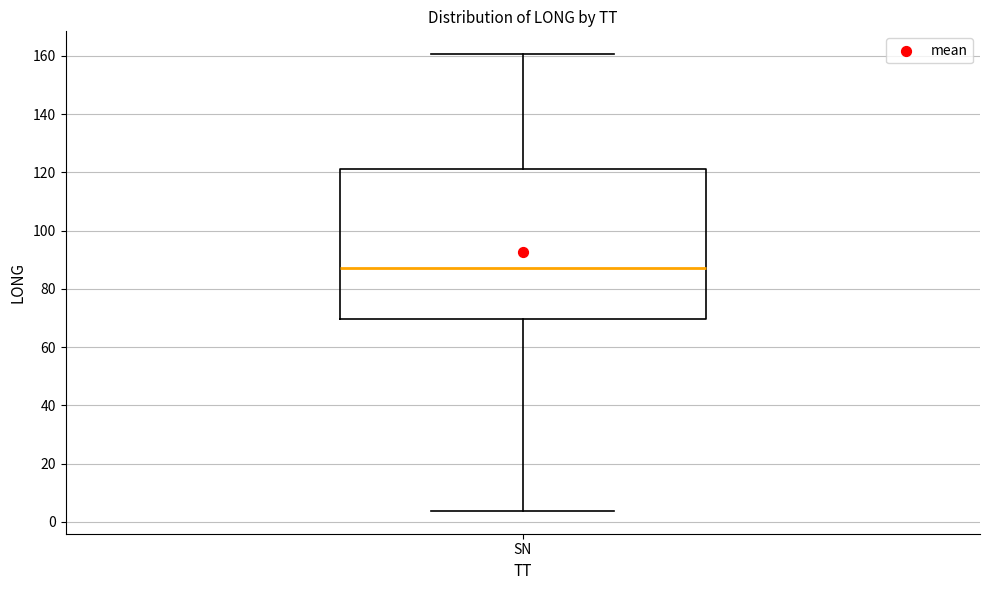

Transcribe this box plot: give where the median line is, the range the box spans, and where the two whiskers end, as read against the y-axis. The values are not printed on the chart, so give them approximately, as read against the axis.

median 88, box 70 to 122, whiskers 4 to 160